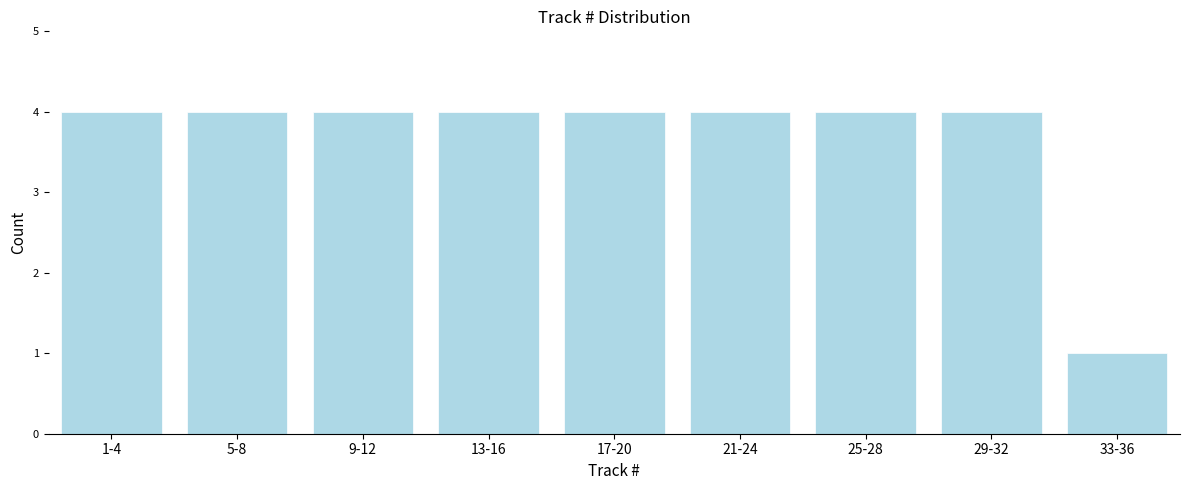

Reading left to right, extract all data points from this chart.

4	4	4	4	4	4	4	4	1